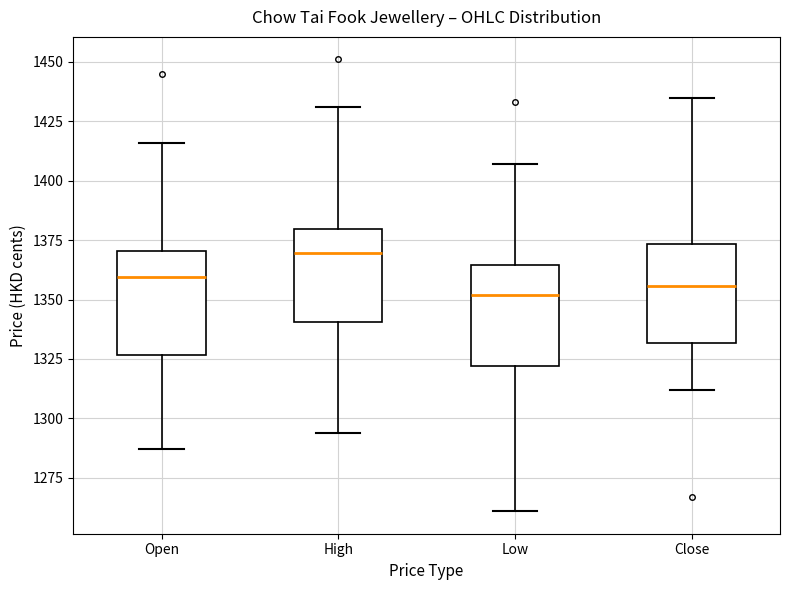

Reading left to right, read every box against the y-axis: the position of its median line, the range the box covers, and the ends of its whiskers. The values are not printed on the chart, so give them approximately, as read against the axis.

Open: median 1360, box 1325 to 1370, whiskers 1285 to 1415
High: median 1370, box 1340 to 1380, whiskers 1295 to 1430
Low: median 1350, box 1320 to 1365, whiskers 1260 to 1405
Close: median 1355, box 1330 to 1375, whiskers 1310 to 1435